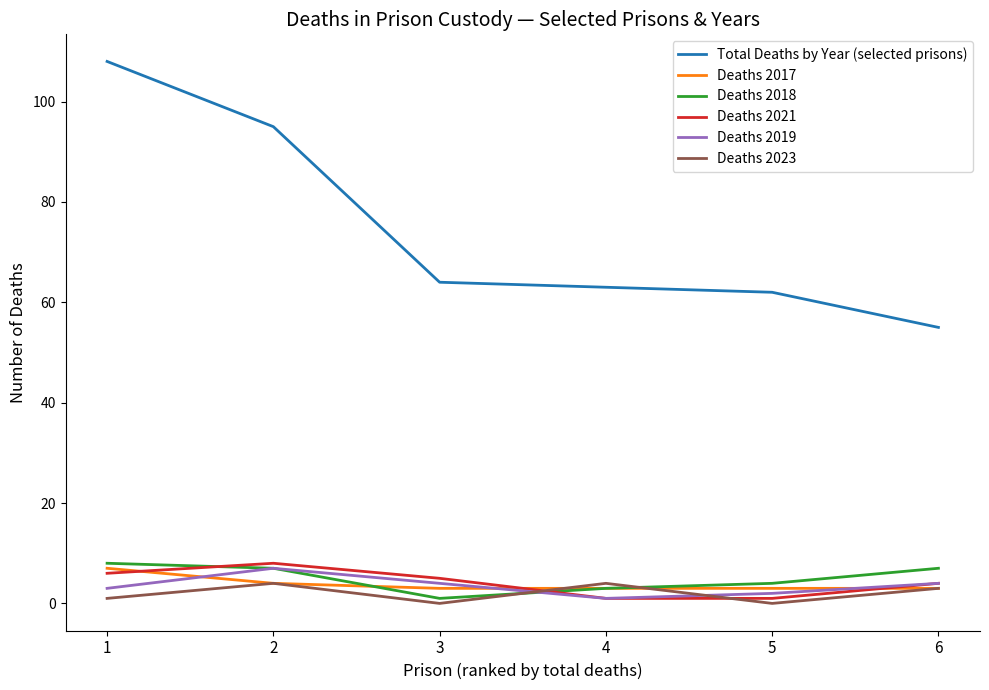

Reading left to right, extract all data points from this chart.

Total Deaths by Year (selected prisons): 108	95	64	63	62	55
Deaths 2017: 7	4	3	3	3	3
Deaths 2018: 8	7	1	3	4	7
Deaths 2021: 6	8	5	1	1	4
Deaths 2019: 3	7	4	1	2	4
Deaths 2023: 1	4	0	4	0	3